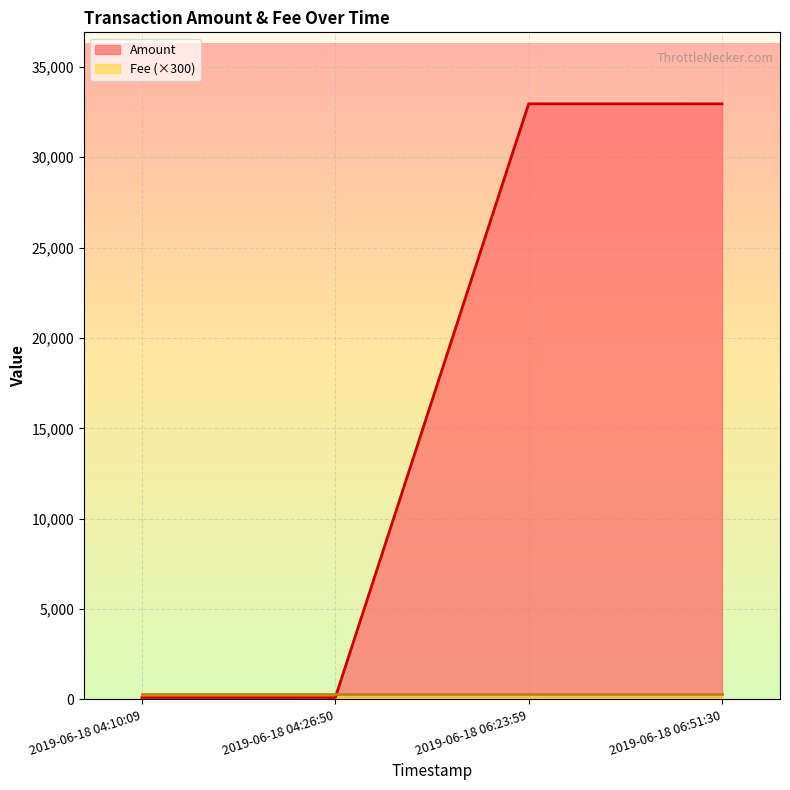

Read the value at 2019-06-18 06:23:59.

32956.5